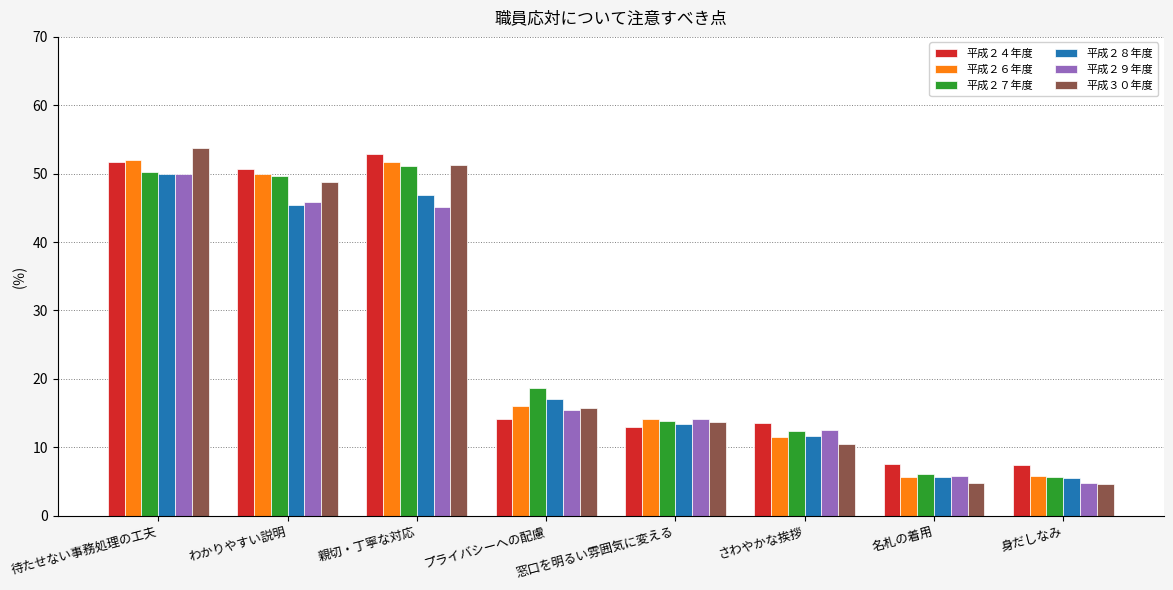

What is the sum of all 平成２９年度 values?

193.7